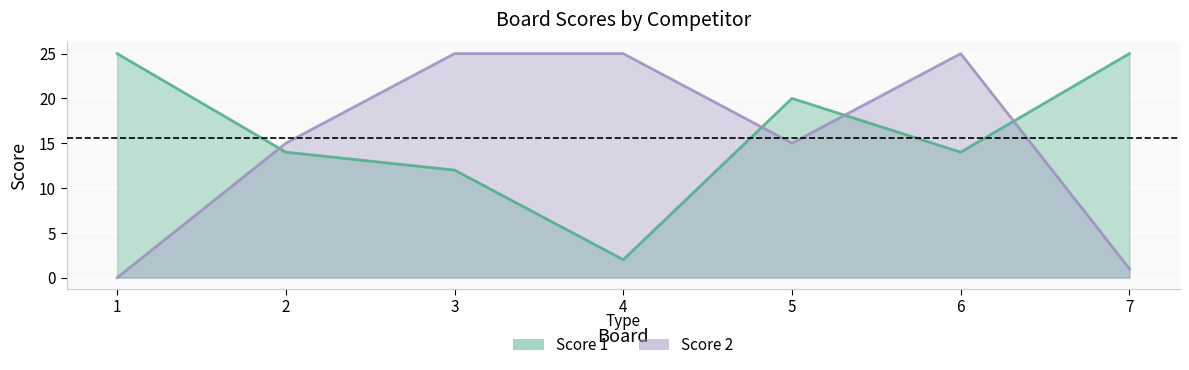

List the series in order of their peak value, lowest first.

Score 1, Score 2